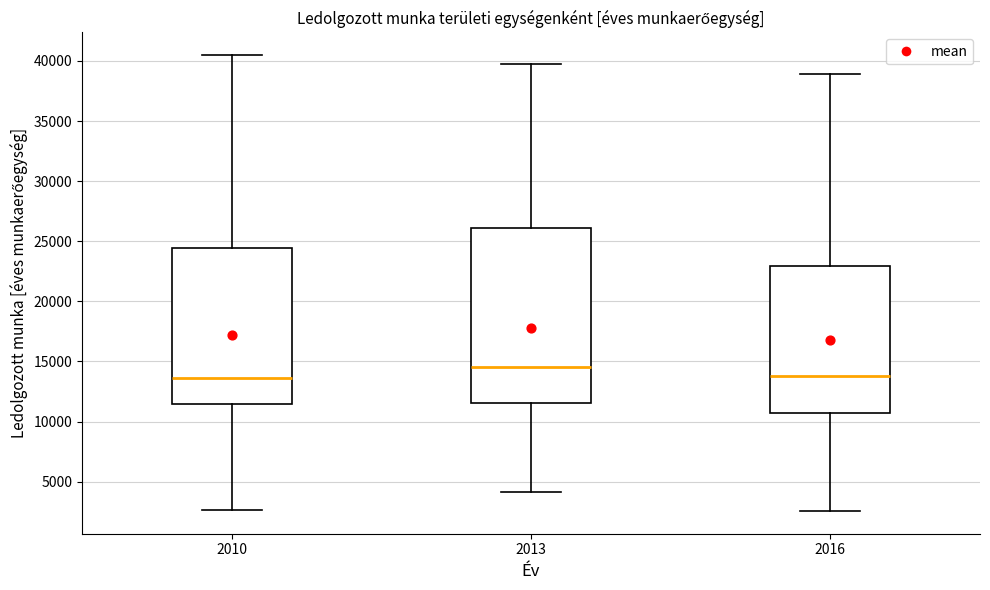

Comparing the boxes themselves (not the whiskers), which one is the tallest?

2013